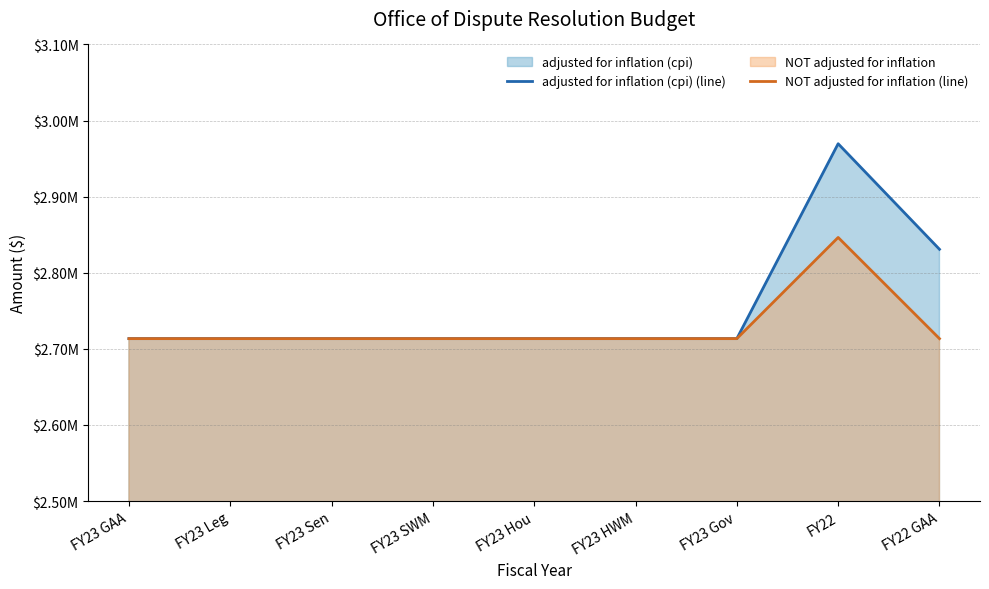

The value of NOT adjusted for inflation (line) at FY22 GAA is 1340086. True or false?

False